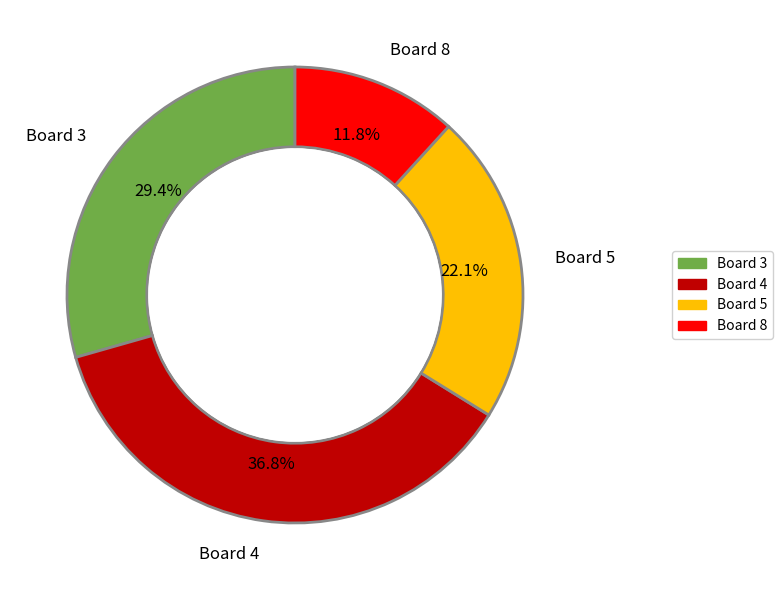

Is there any slice that represents more than half of the pie?

No